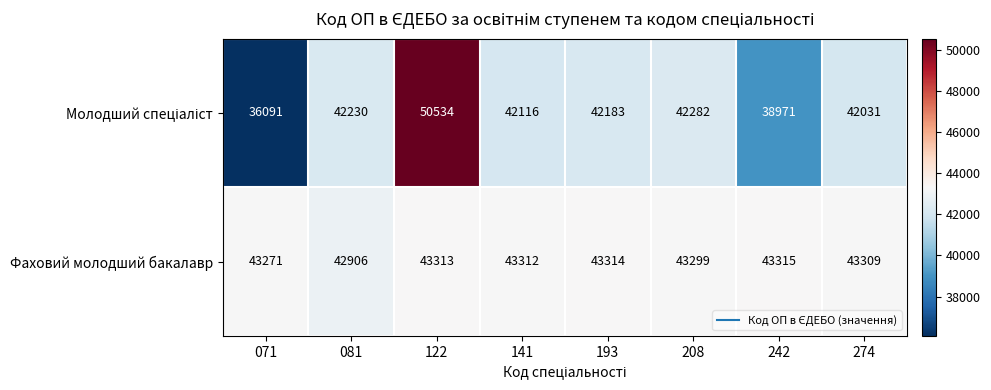

What is the greatest value displayed?

50534